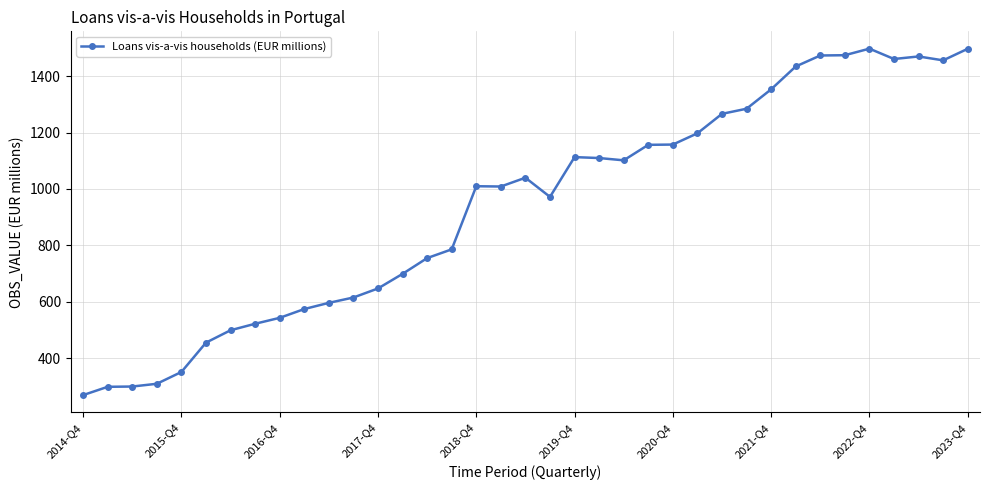

What is the value of the 21st point from the left?

1113.0